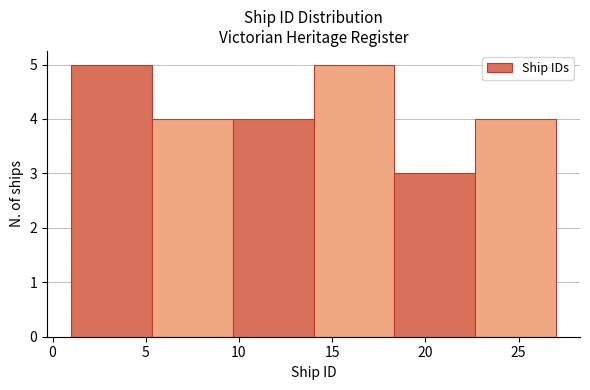

How tall is the bar that spans 14.0 to 18.5 on the x-axis? Neither the bar edges nor the heights are printed on the chart, so give them approximately, as read against the axes.

5